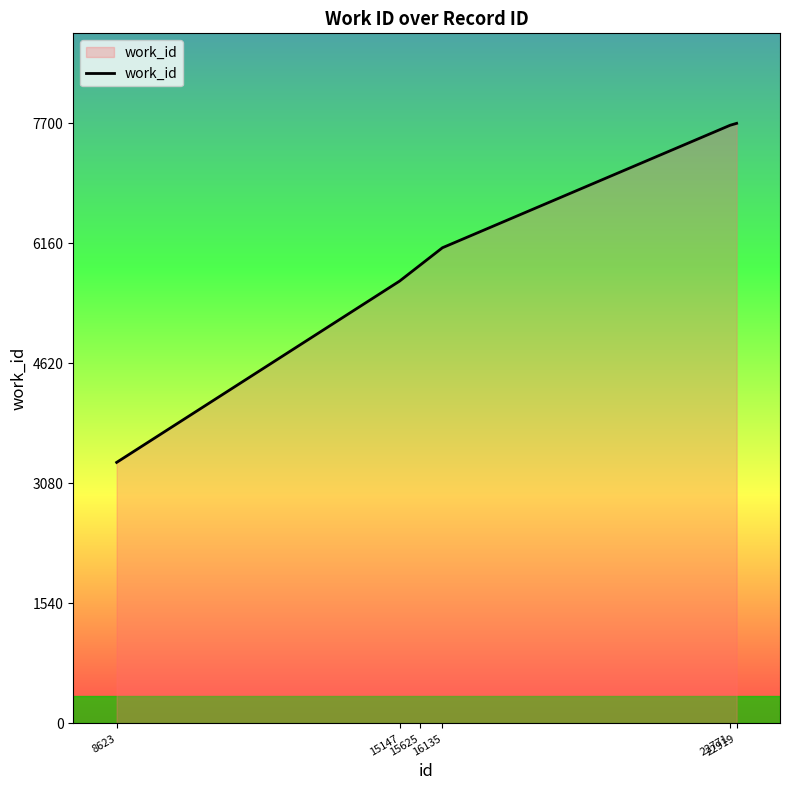

What is the maximum value shown in the chart?

7700